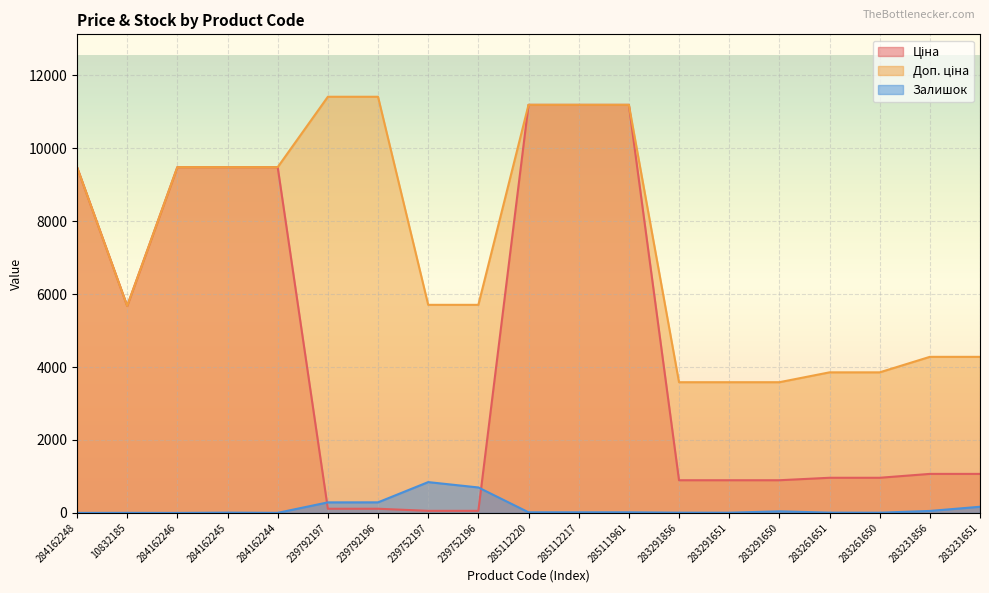

List the series in order of their peak value, lowest first.

Залишок, Ціна, Доп. ціна